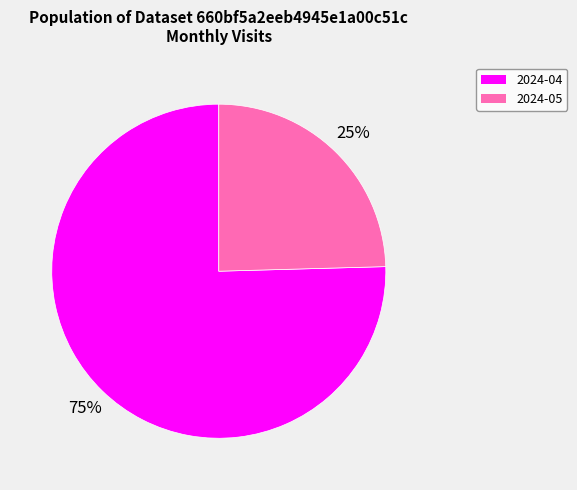

What percentage is the 2024-04 slice, to the nearest percent?

75%